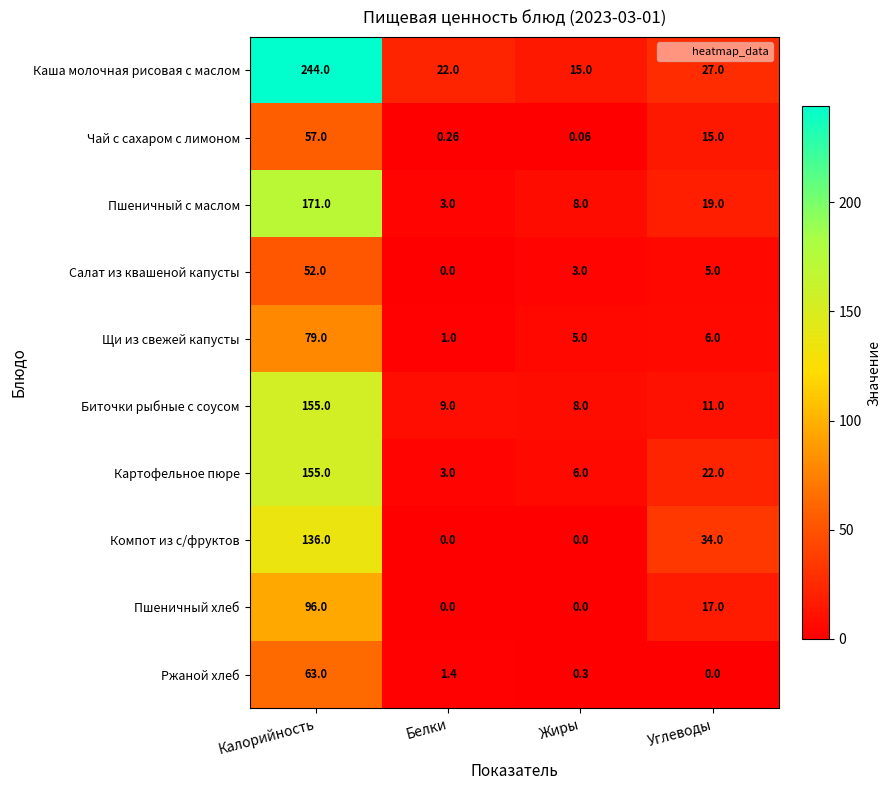

What is the difference between the highest and lowest values at Жиры?

15.0